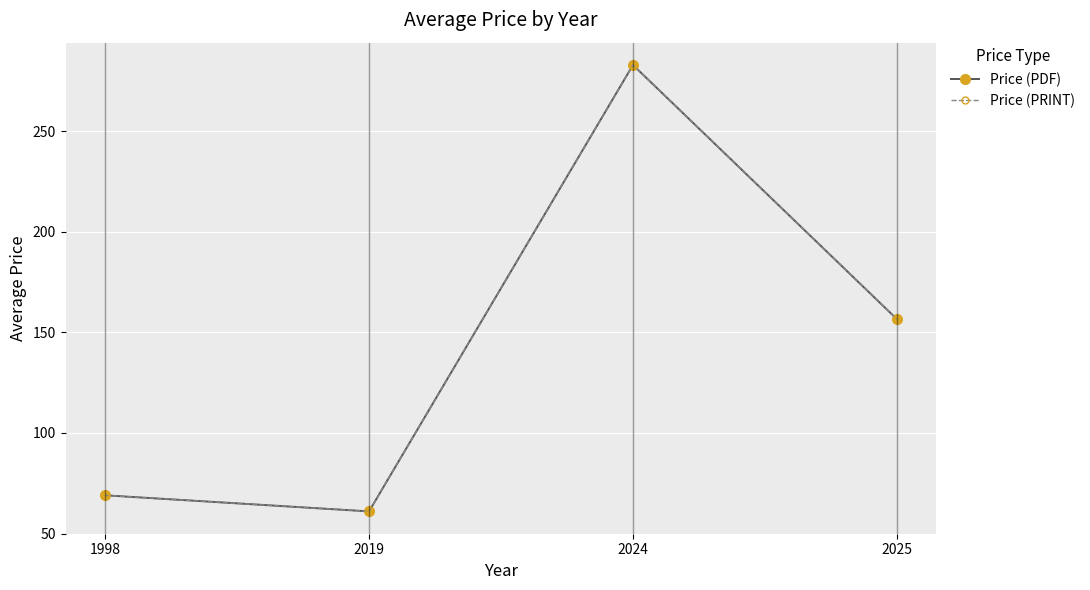

Does the chart have visible grid lines?

Yes